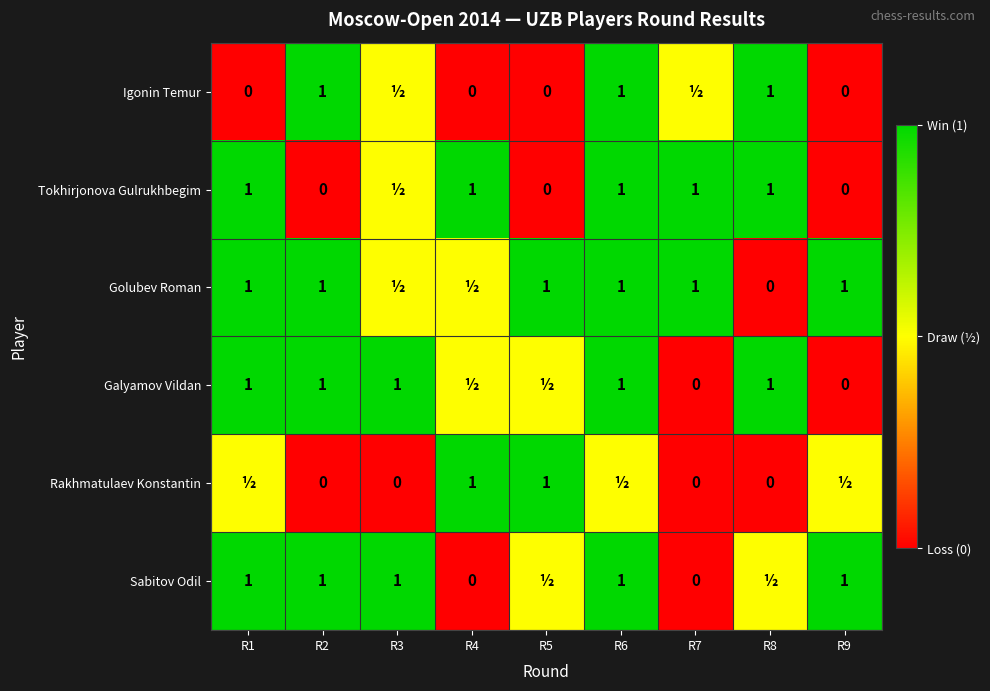

At how many categories does at least one series exceed 0?

9